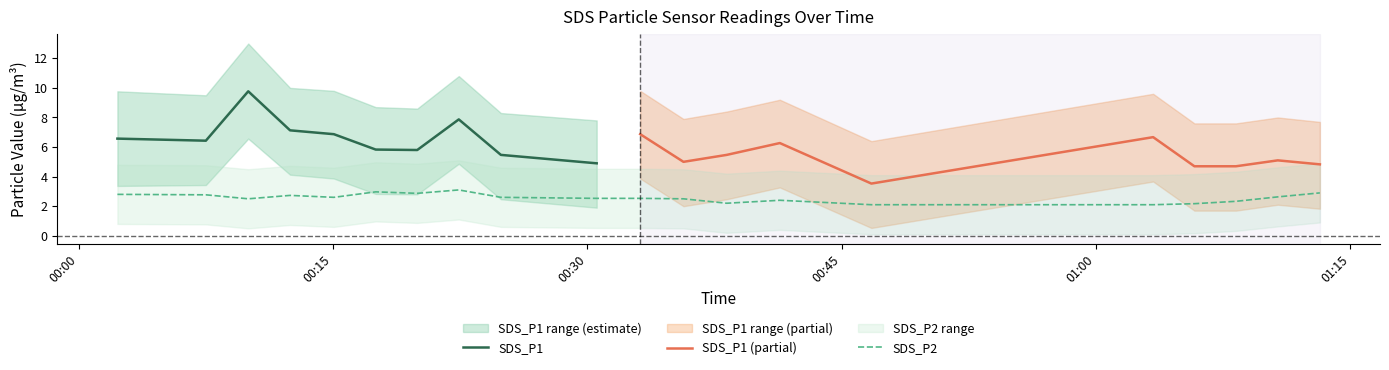

What is the difference between the second highest and minimum values in the SDS_P1_lower series?

4.3